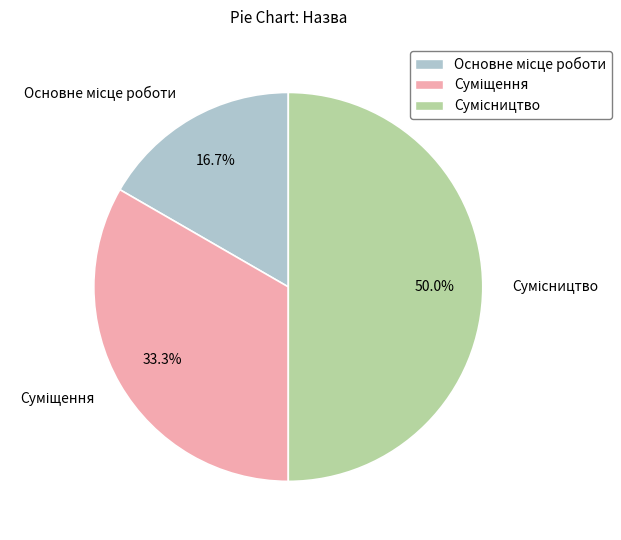

To the nearest percent, what percentage of the pie is Основне місце роботи?

17%